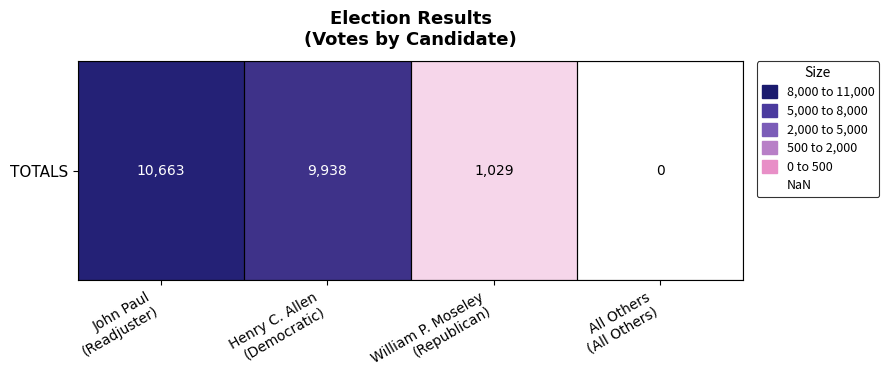

True or false: the data shows 456 at William P. Moseley
(Republican).

False